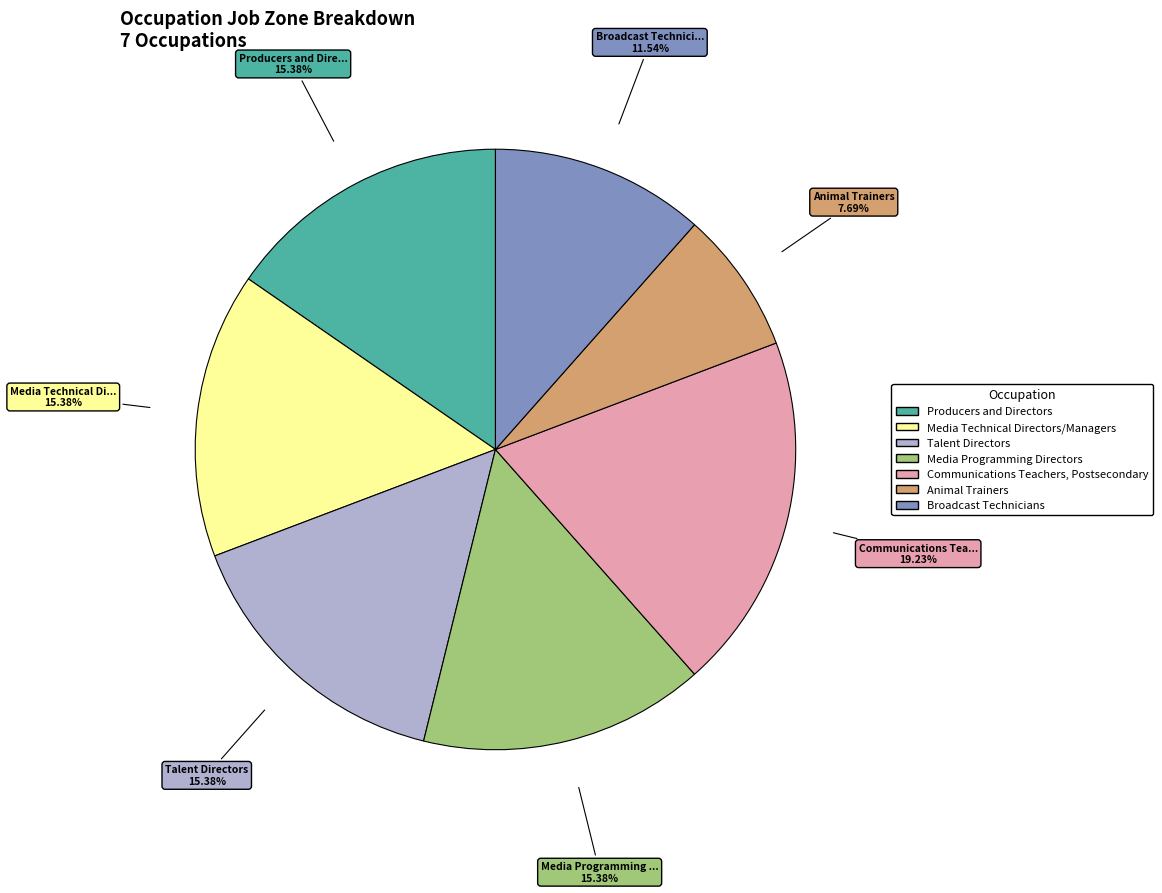

To the nearest percent, what is the difference between the largest and smallest slice percentages?

12%